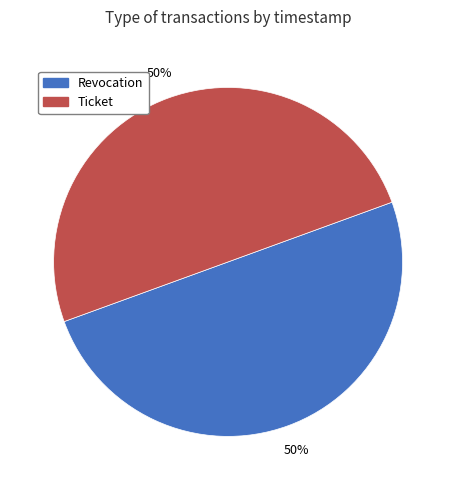

What percentage is the Ticket slice, to the nearest percent?

50%